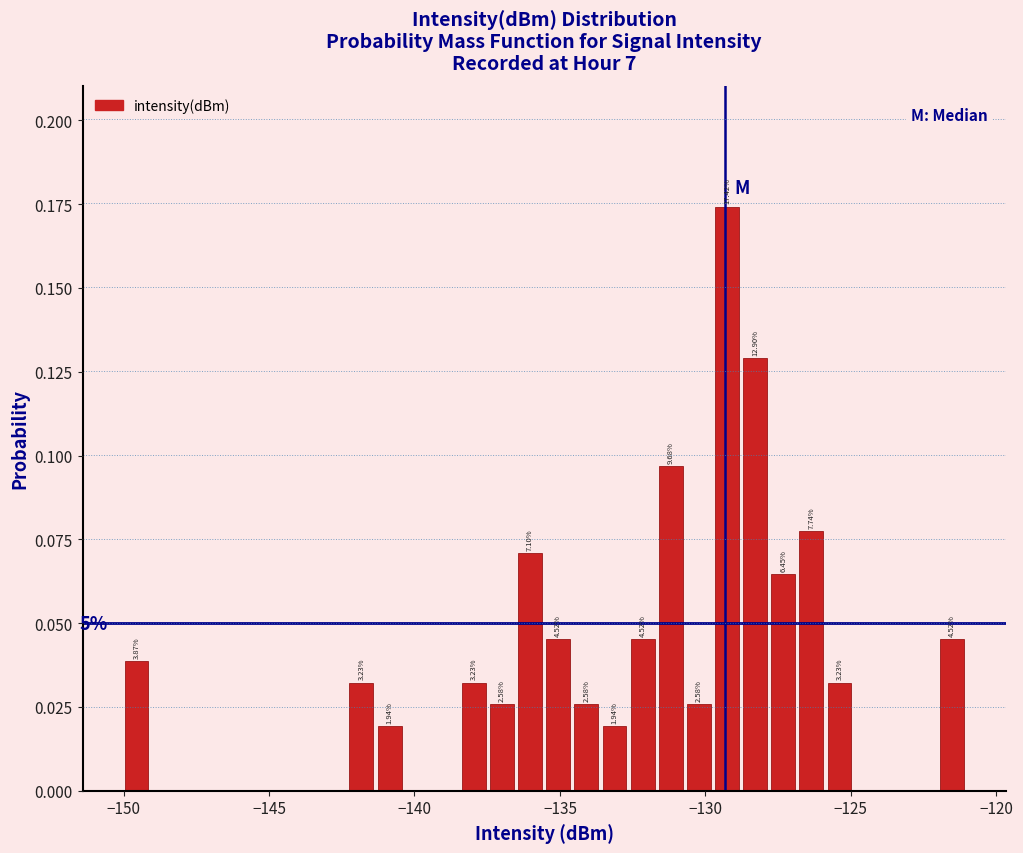

Around what value on the x-axis is the tallest bar? Give the approximate position of its centre, as read against the axis.

-129.5